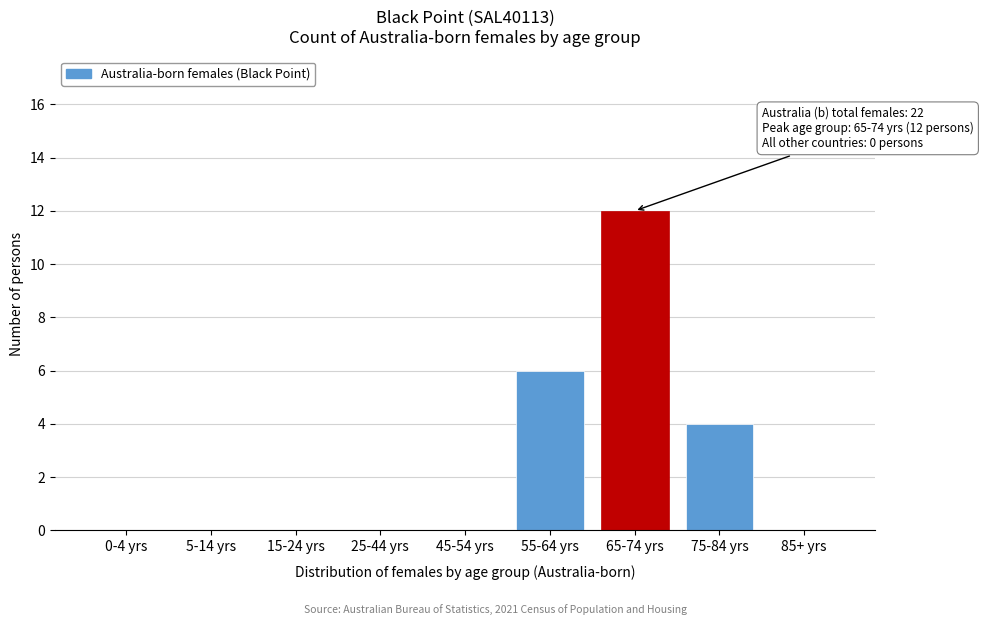

Reading right to left, extract all data points from this chart.

85+ yrs=0	75-84 yrs=4	65-74 yrs=12	55-64 yrs=6	45-54 yrs=0	25-44 yrs=0	15-24 yrs=0	5-14 yrs=0	0-4 yrs=0